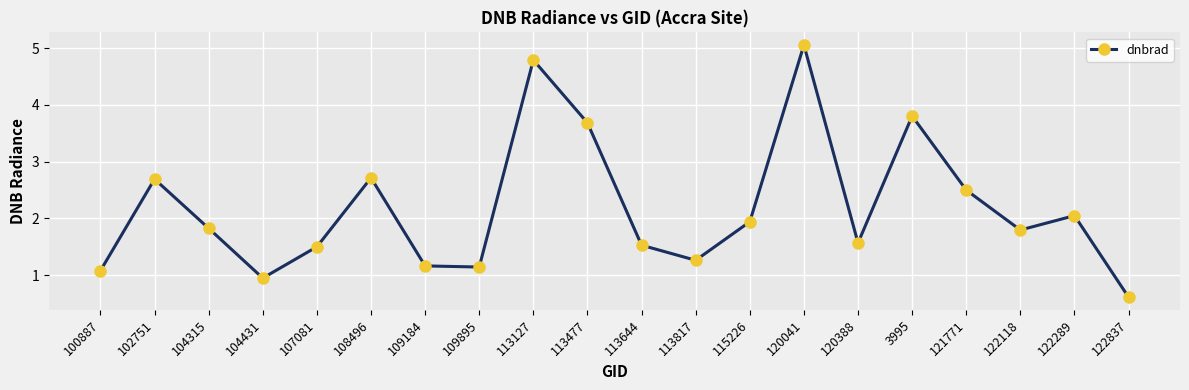

How many lines are shown in the chart?

1